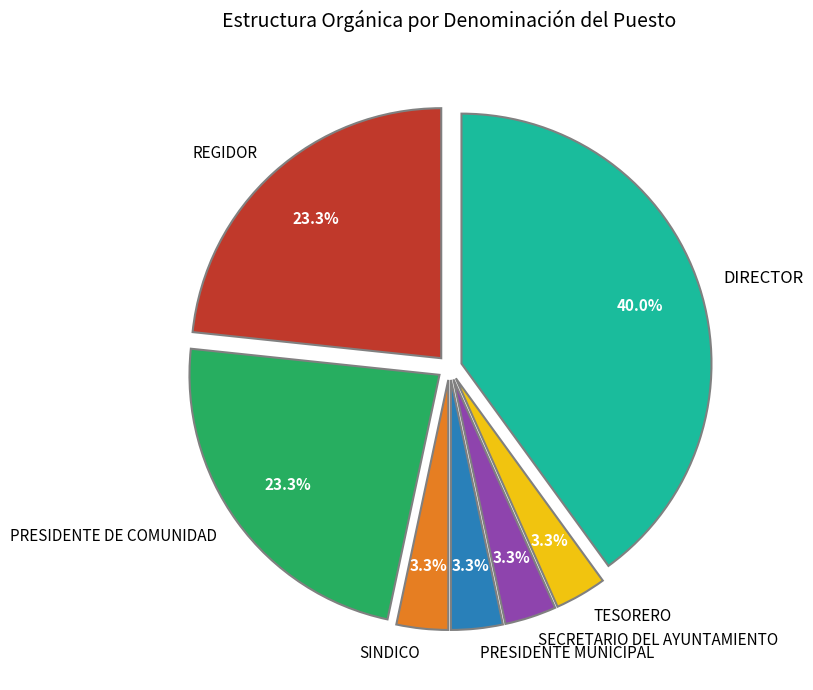

Is there any slice that represents more than half of the pie?

No